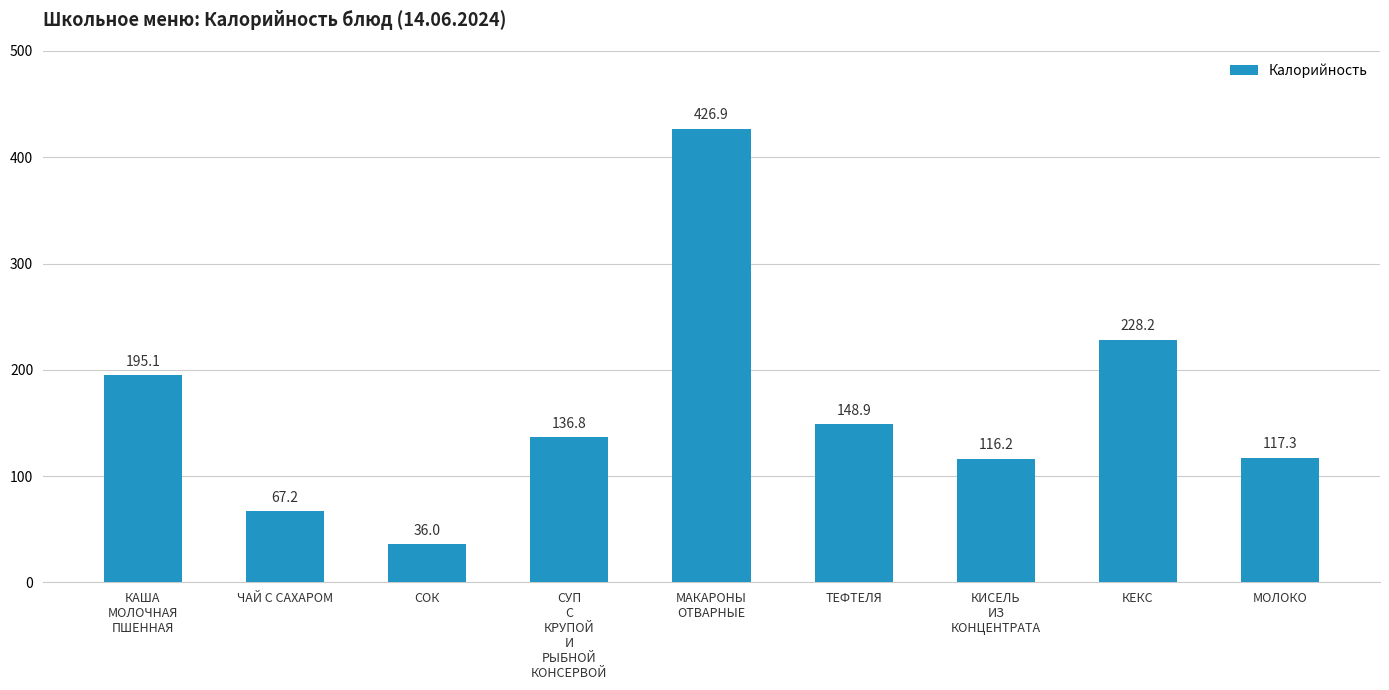

True or false: the data shows 52.1 at СОК.

False